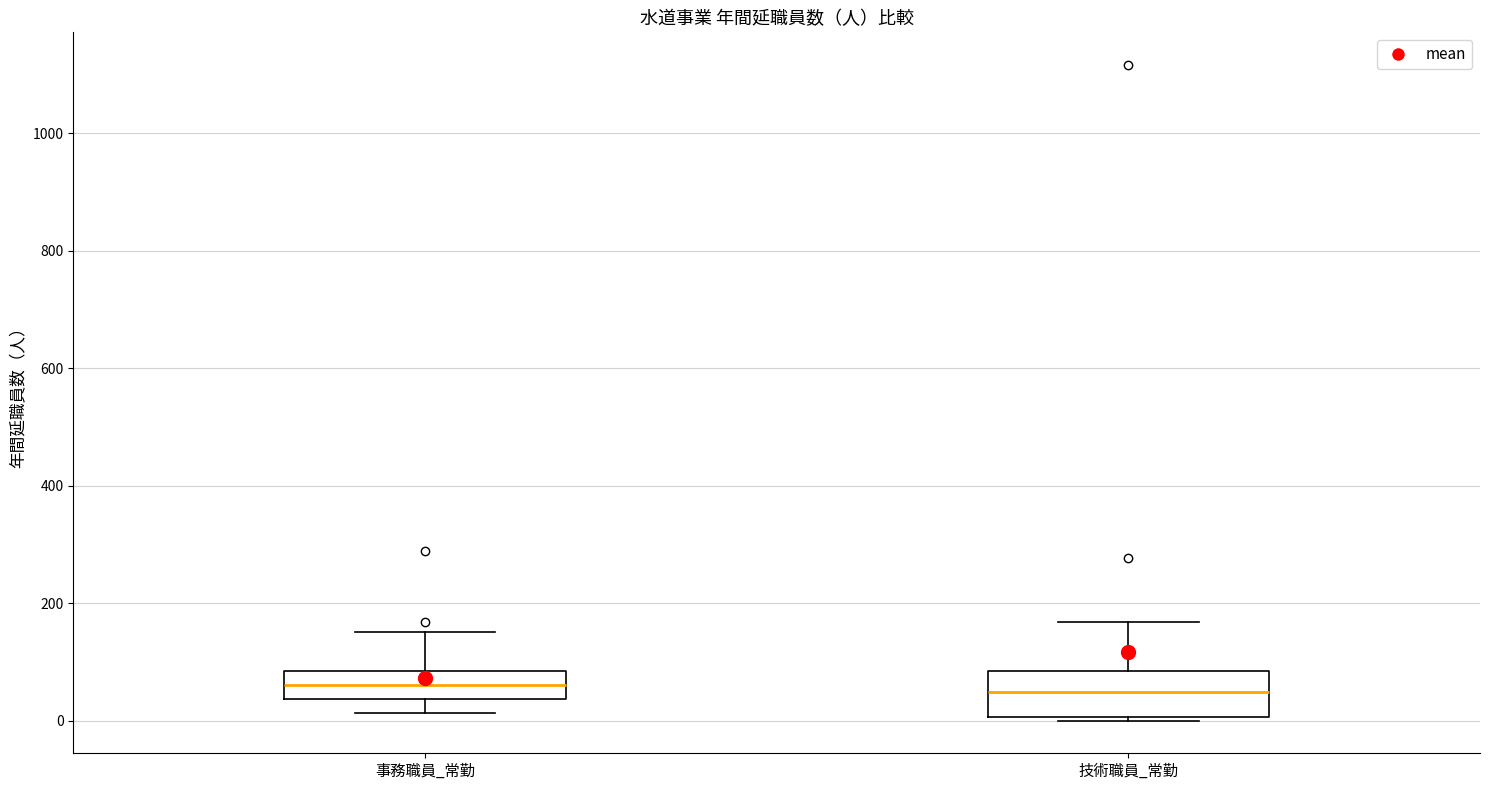

Which box is the tallest, from its lower edge to its upper edge?

技術職員_常勤